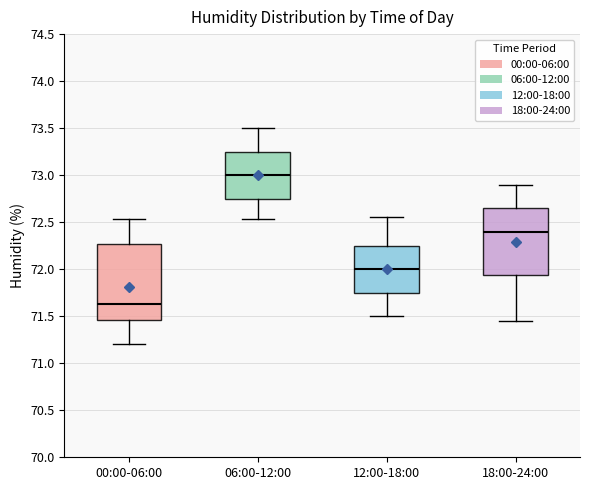

Reading left to right, transcribe this box plot: for each box, give where its median line is, the range the box spans, and where its two whiskers end, as read against the y-axis. The values are not printed on the chart, so give them approximately, as read against the axis.

00:00-06:00: median 71.65, box 71.45 to 72.25, whiskers 71.20 to 72.55
06:00-12:00: median 73.00, box 72.75 to 73.25, whiskers 72.55 to 73.50
12:00-18:00: median 72.00, box 71.75 to 72.25, whiskers 71.50 to 72.55
18:00-24:00: median 72.40, box 71.95 to 72.65, whiskers 71.45 to 72.90